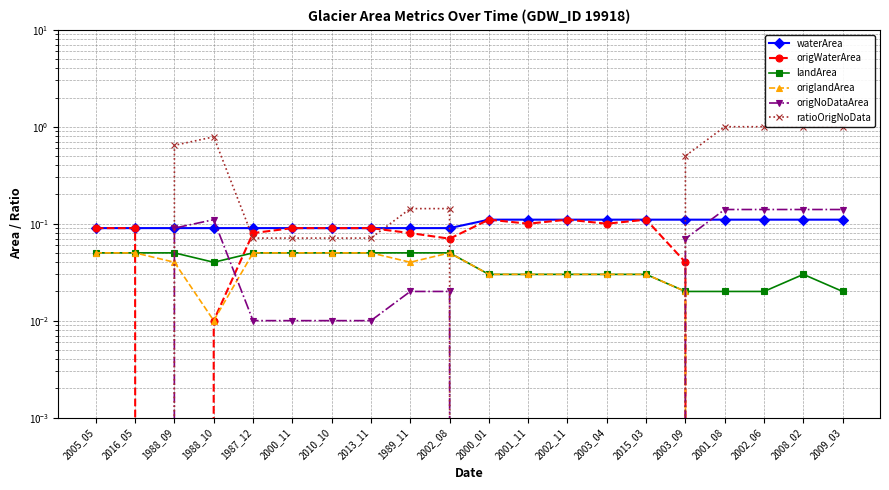

At which label does origWaterArea reach its minimum?

1988_09